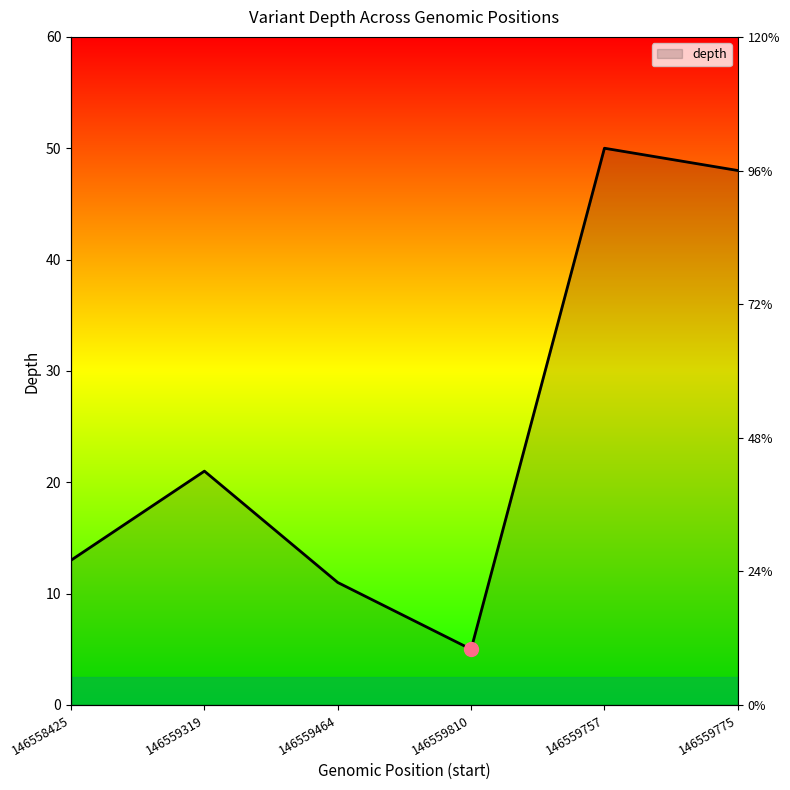

What is the label of the 3rd point from the left?

146559464